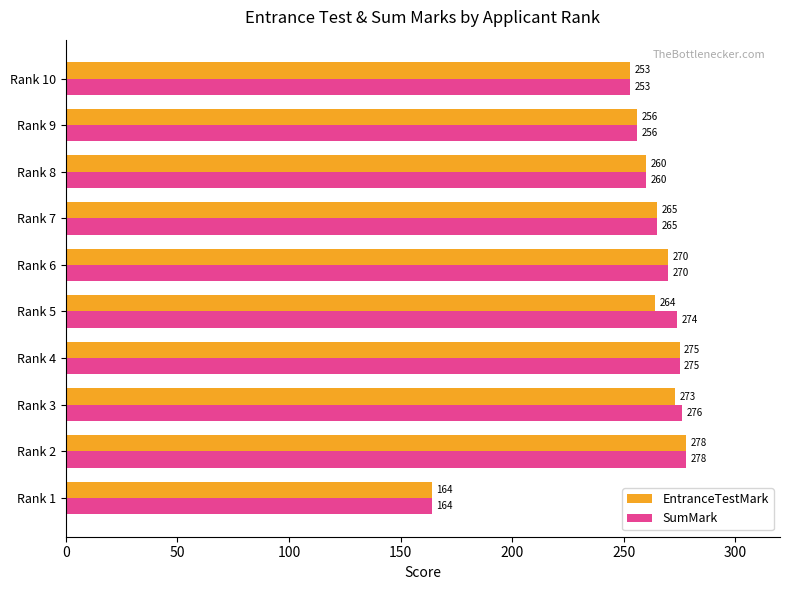

What is the approximate value of EntranceTestMark at Rank 1, to the nearest 10?

160